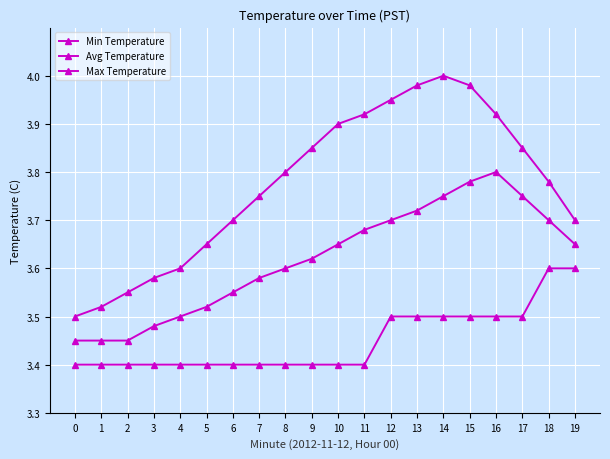

True or false: Min Temperature has more than 0 interior local peaks.

False